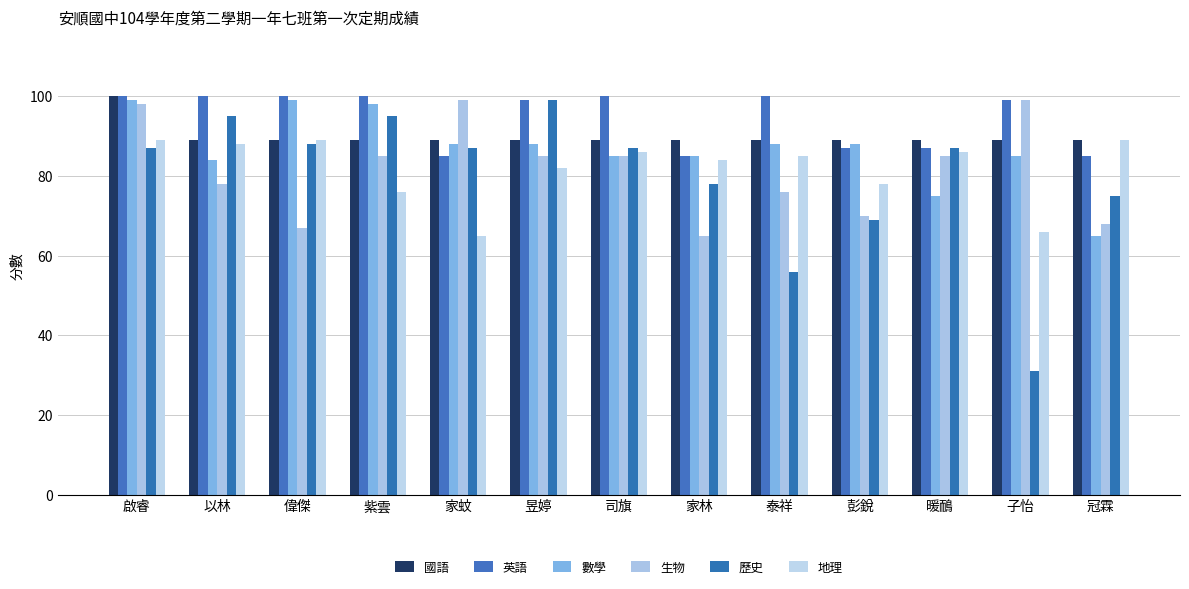

What is the greatest value displayed?

100